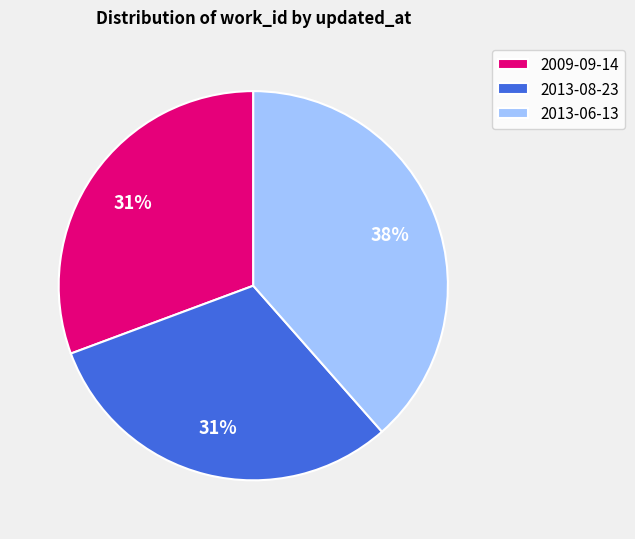

Combined, do 2013-06-13 and 2013-08-23 account for over 50%?

Yes